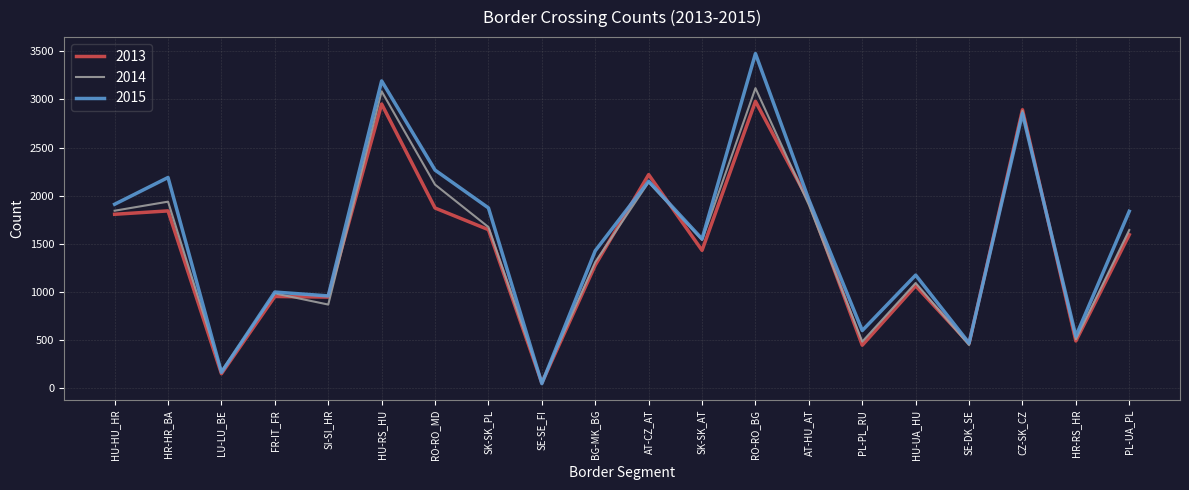

Is it true that 2013 equals 128 at SE-DK_SE?

False